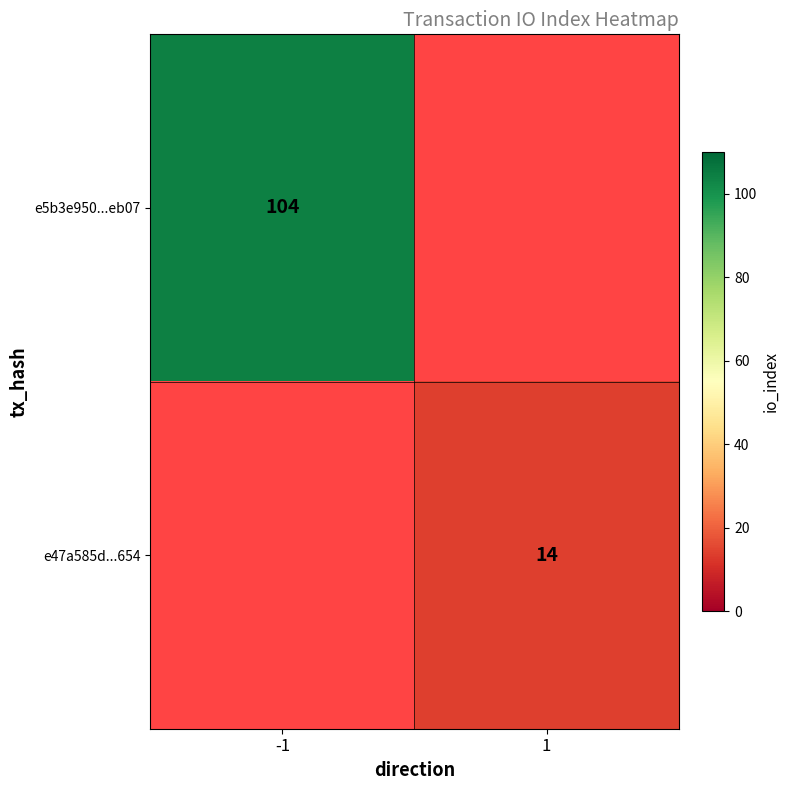

Is it true that e47a585d...654 equals 14 at 1?

True